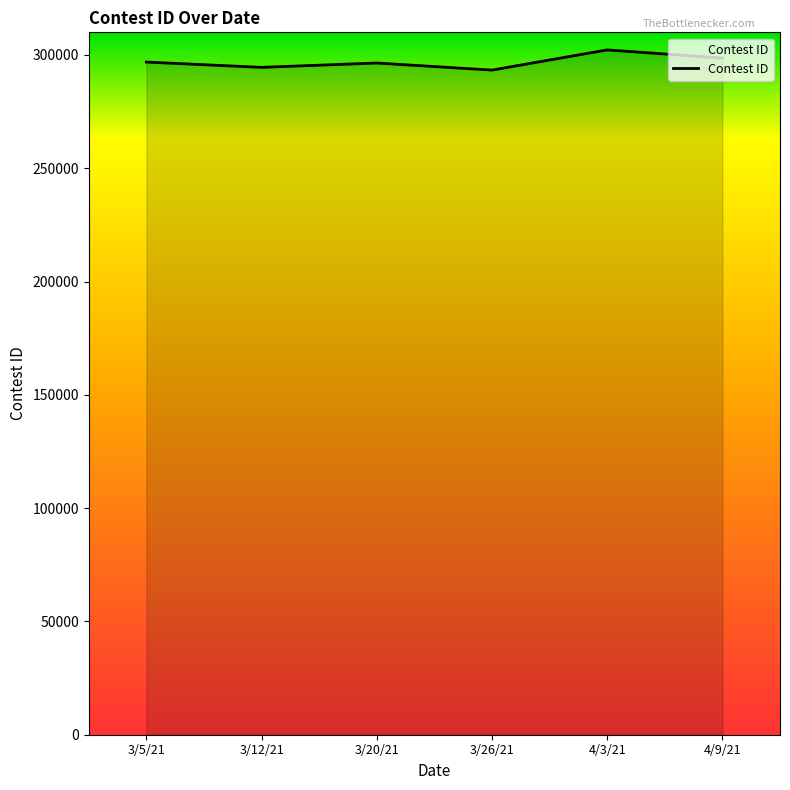

What is the sum of the values at 4/3/21 and 3/5/21?

599124